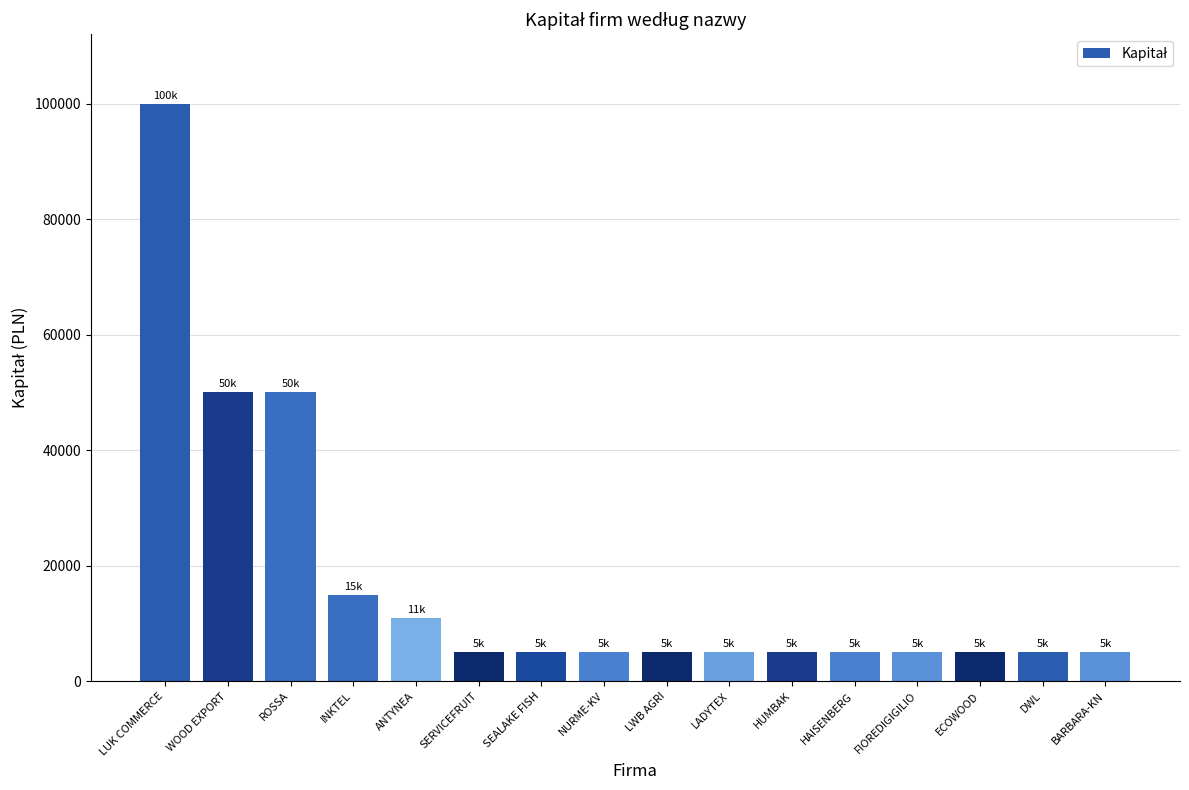

How many categories are shown in the chart?

16